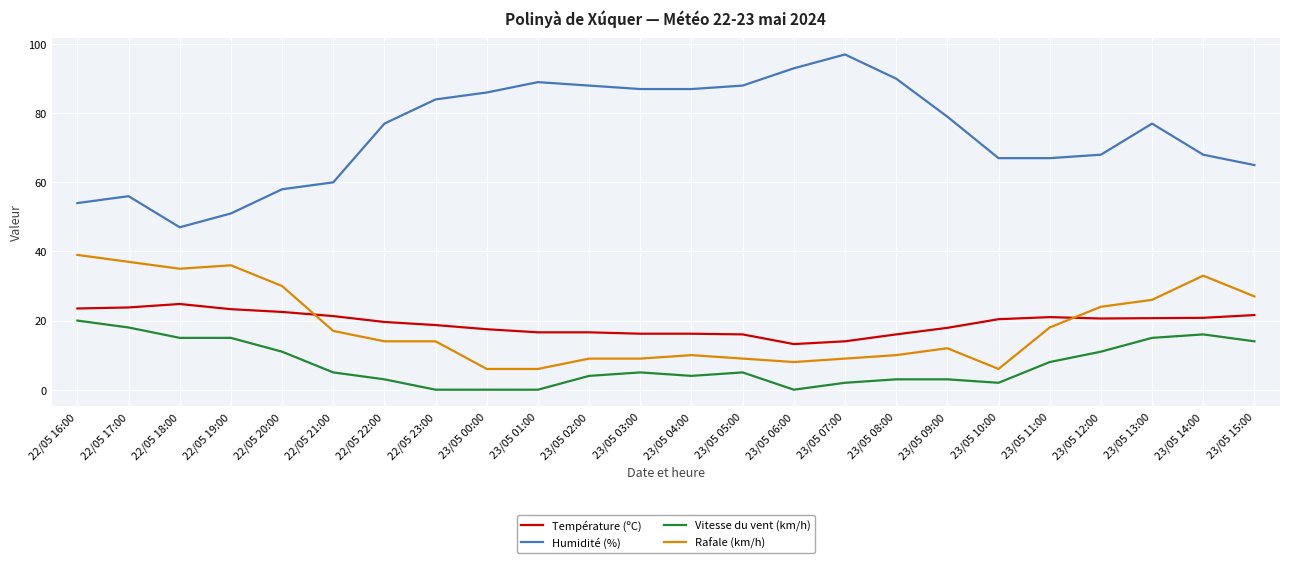

Count the number of categories in the chart.

24